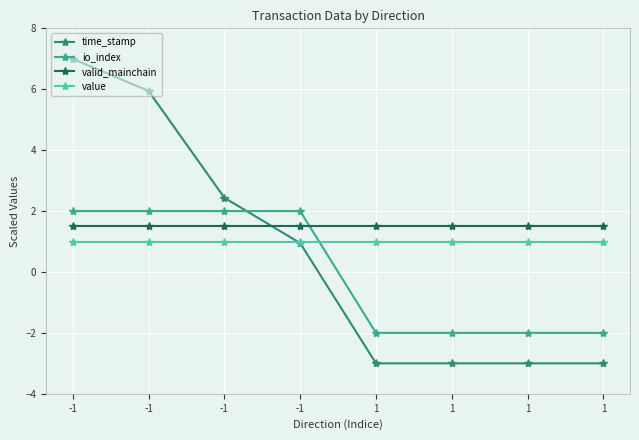

Count the io_index values in the range -2 to 2.

8